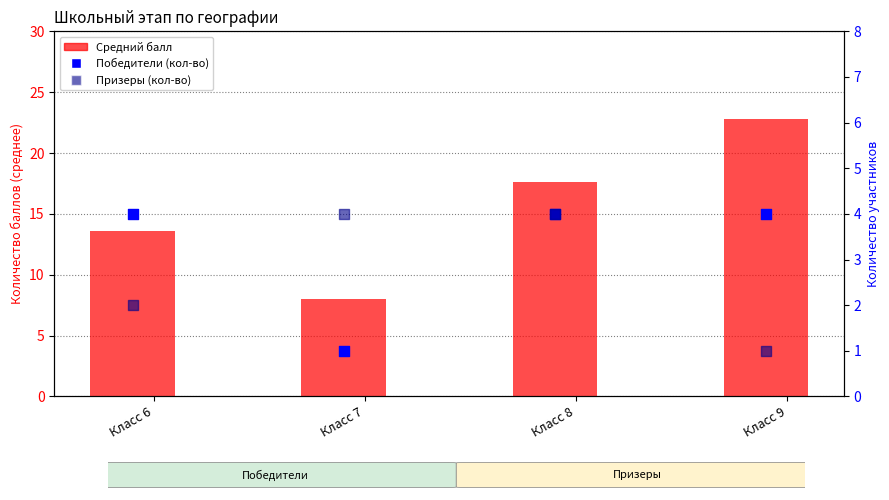

Which series reaches the minimum Y coordinate?

Победители